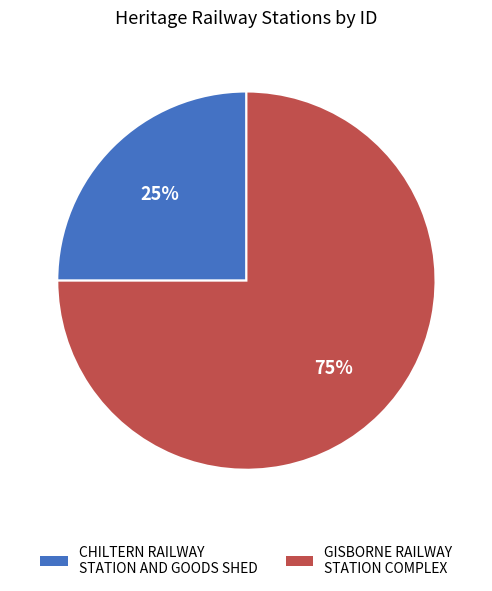

Approximately how many times larger is the value at CHILTERN RAILWAY STATION AND GOODS SHED compared to GISBORNE RAILWAY STATION COMPLEX?

0.3